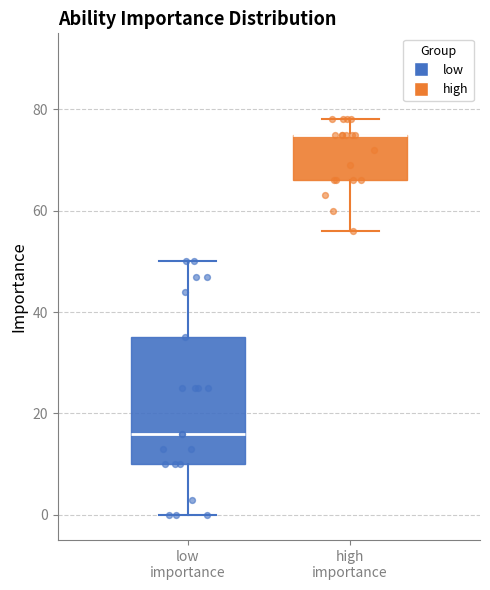

Reading left to right, transcribe this box plot: for each box, give where its median line is, the range the box spans, and where its two whiskers end, as read against the y-axis. The values are not printed on the chart, so give them approximately, as read against the axis.

low importance: median 16, box 10 to 36, whiskers 0 to 50
high importance: median 76 (drawn on the box's upper edge), box 66 to 76, whiskers 56 to 78